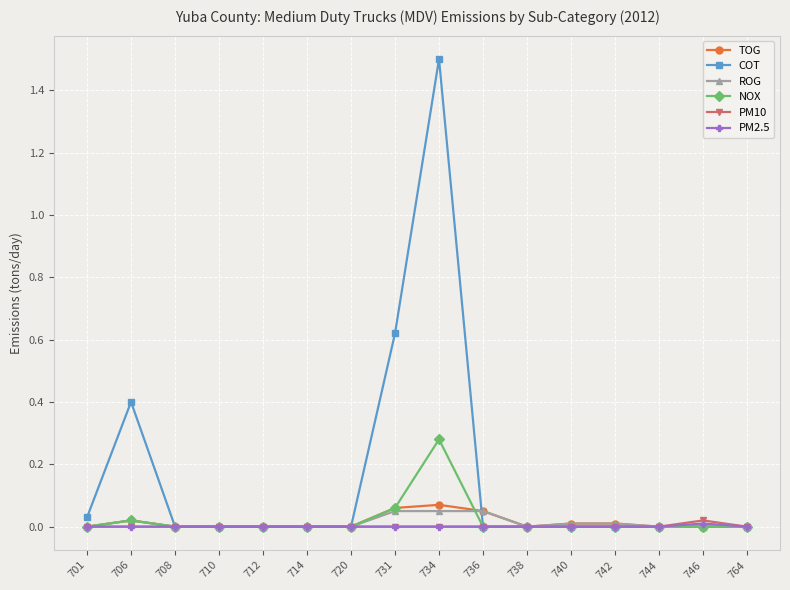

How many lines are shown in the chart?

6